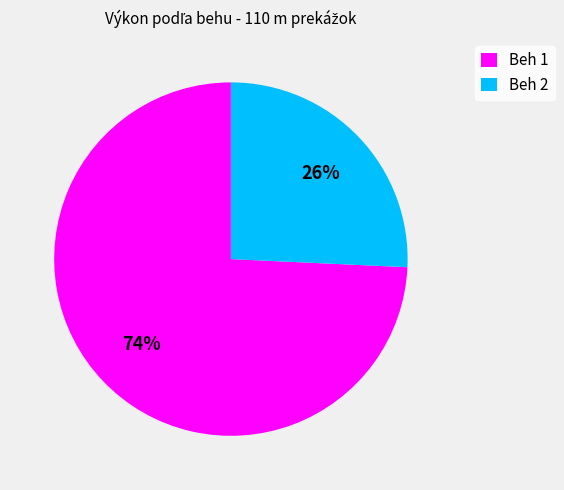

Is there a majority slice in this chart?

Yes